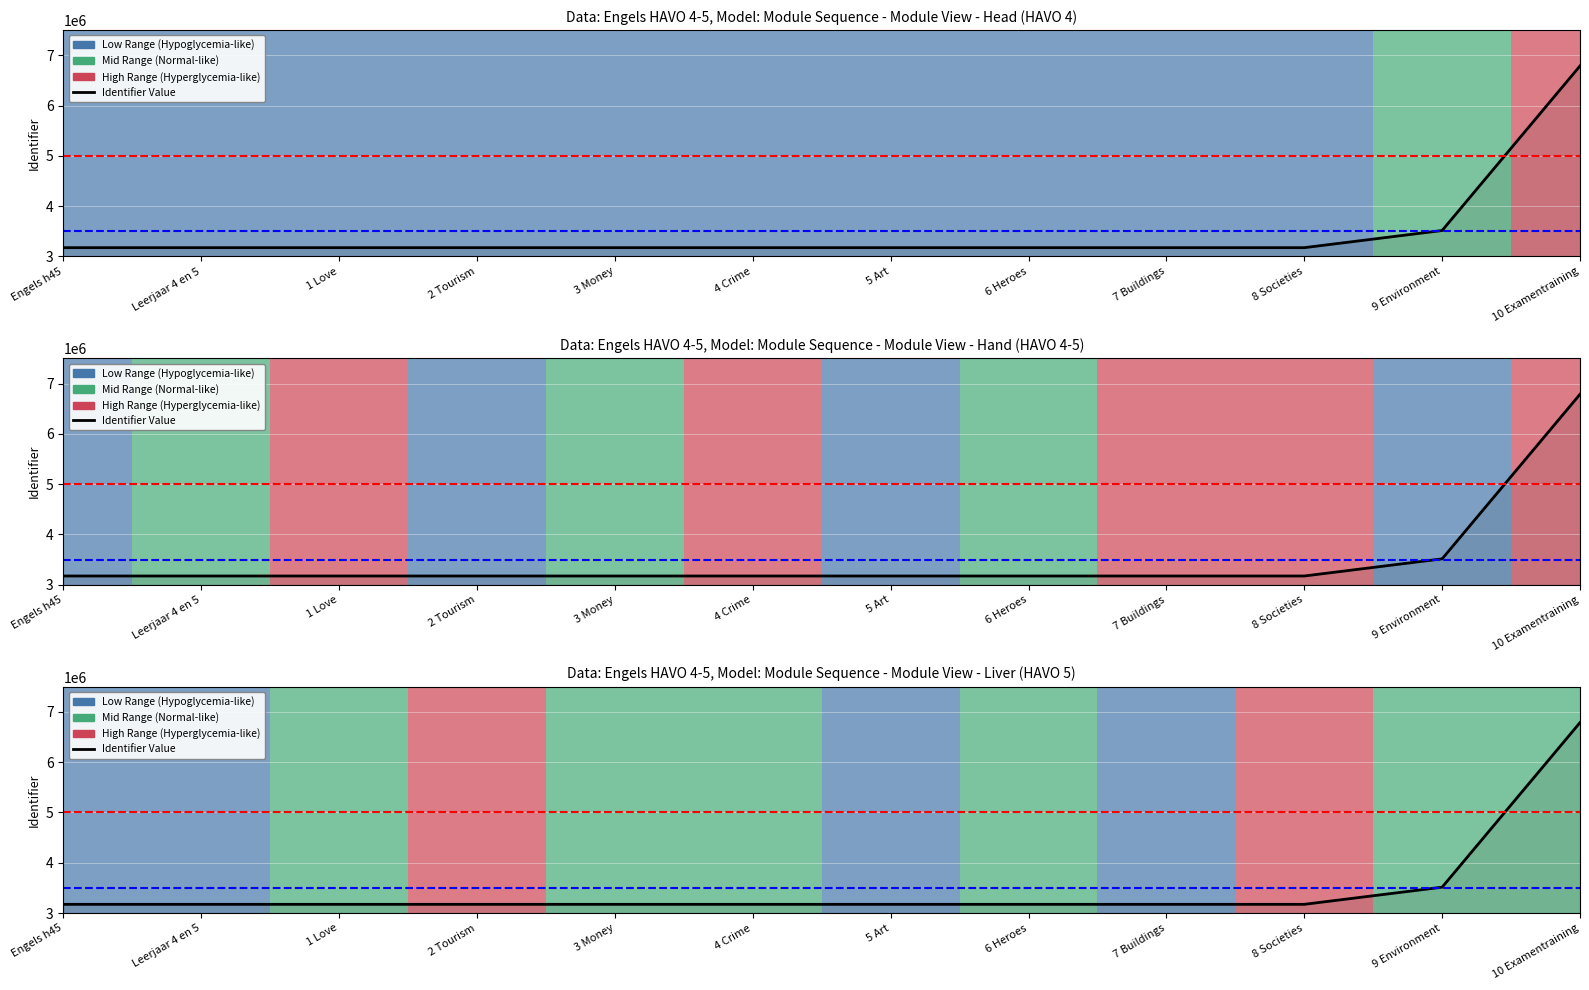

What is the label of the 12th point from the left?

10 Examentraining